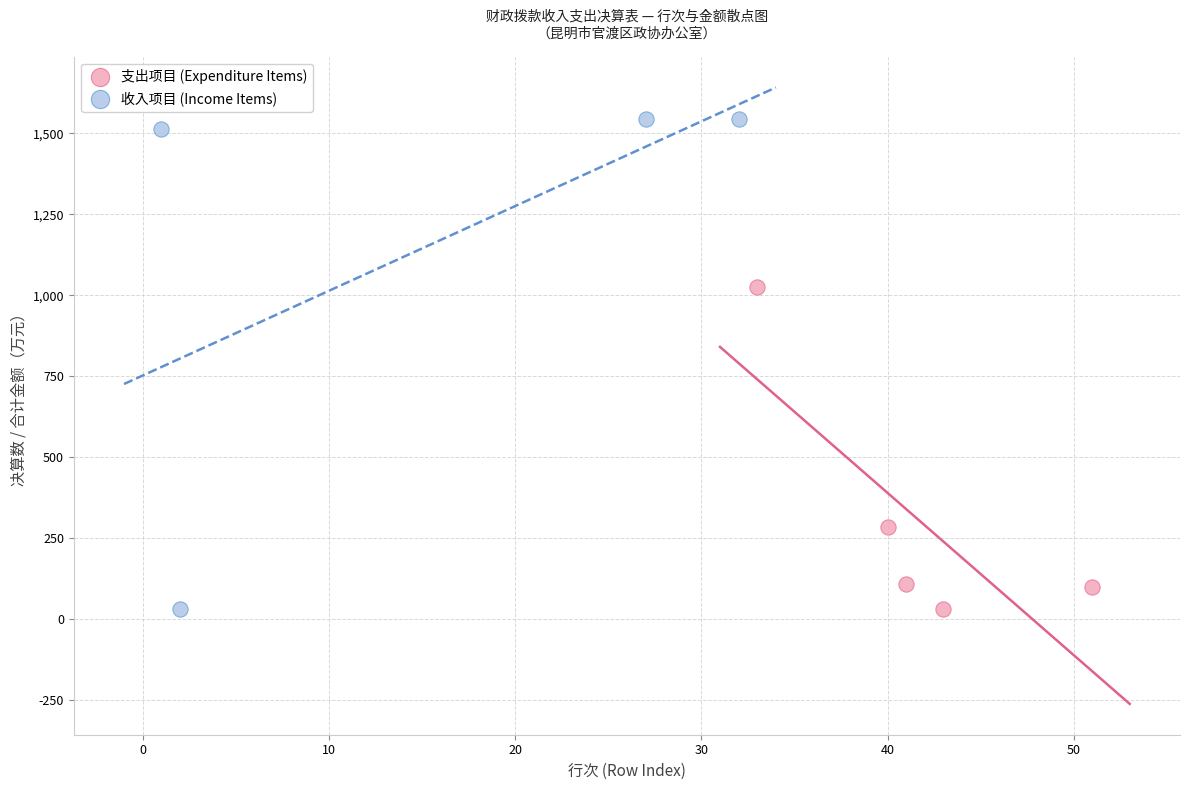

Which series has the widest spread of Y values?

收入项目 (Income Items)